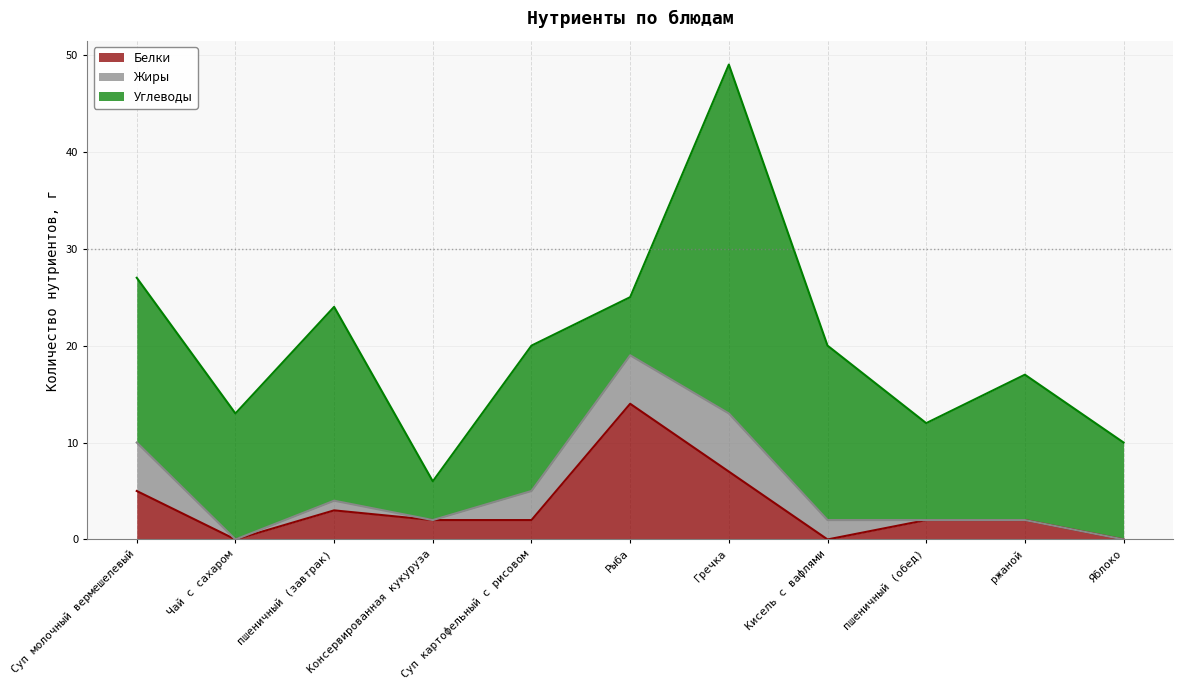

Where do Жиры and Белки first cross each other?

Консервированная кукуруза and Суп картофельный с рисовом